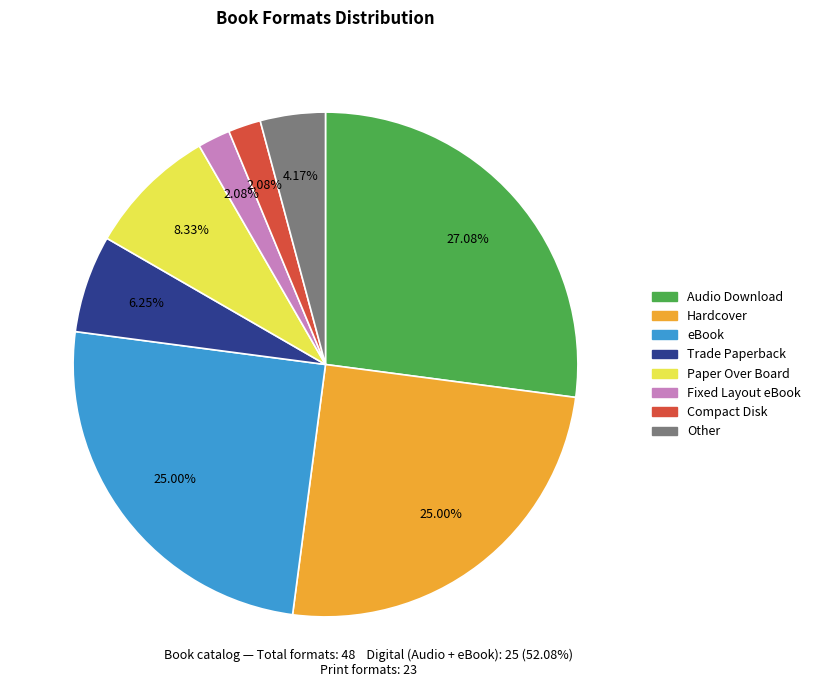

Which has a higher value, Compact Disk or Other?

Other